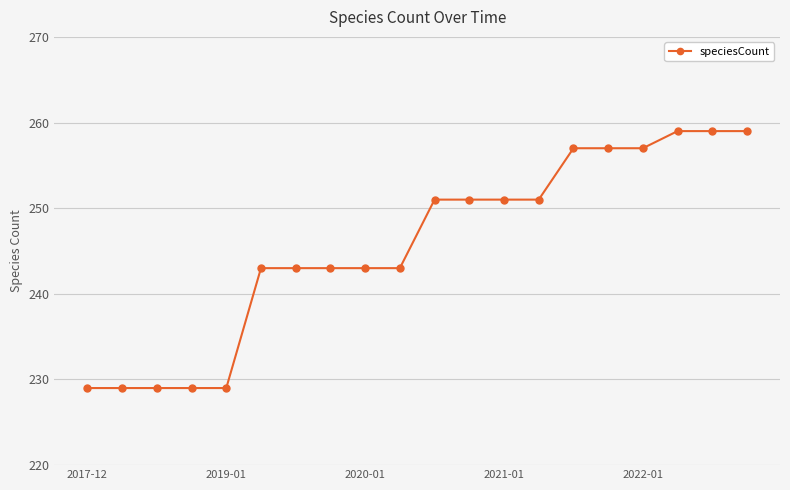

What is the difference between the maximum and minimum values?

30